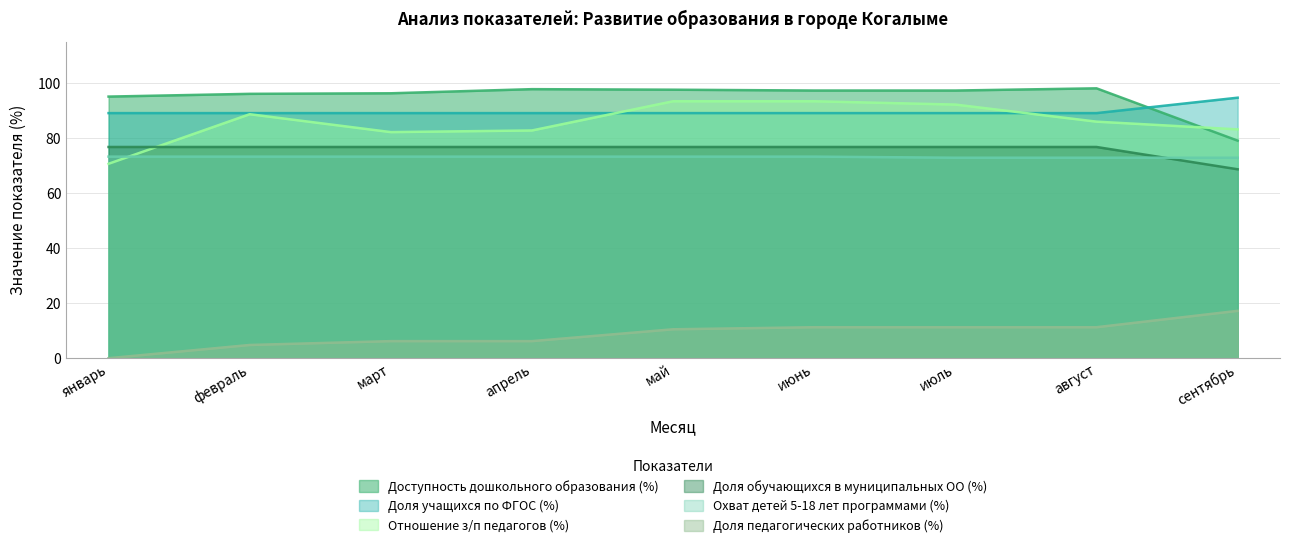

What is the label of the 3rd point from the right?

июль